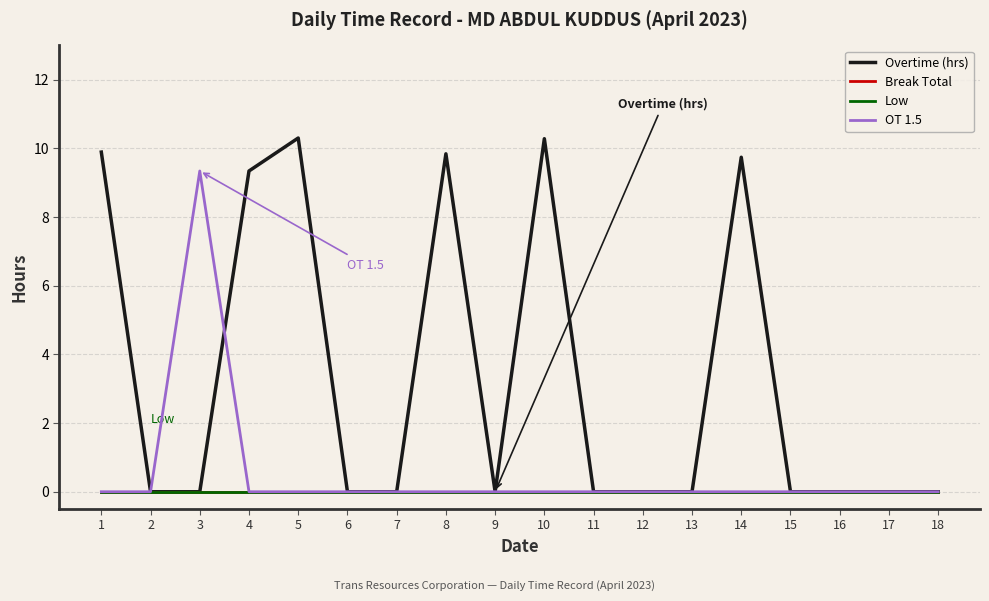

Does the chart have visible grid lines?

Yes